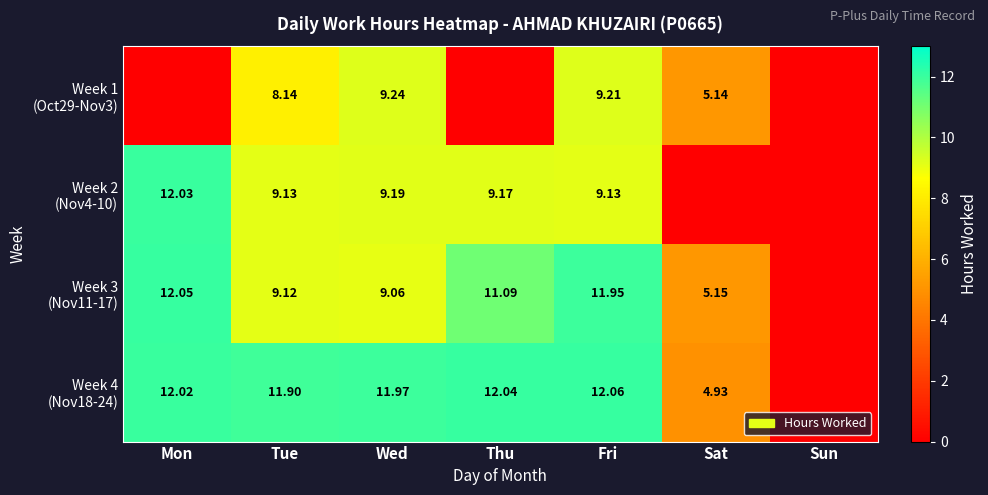

At Tue, list the series in order from largest to smallest.

Week 4 (Nov18-24), Week 2 (Nov4-10), Week 3 (Nov11-17), Week 1 (Oct29-Nov3)